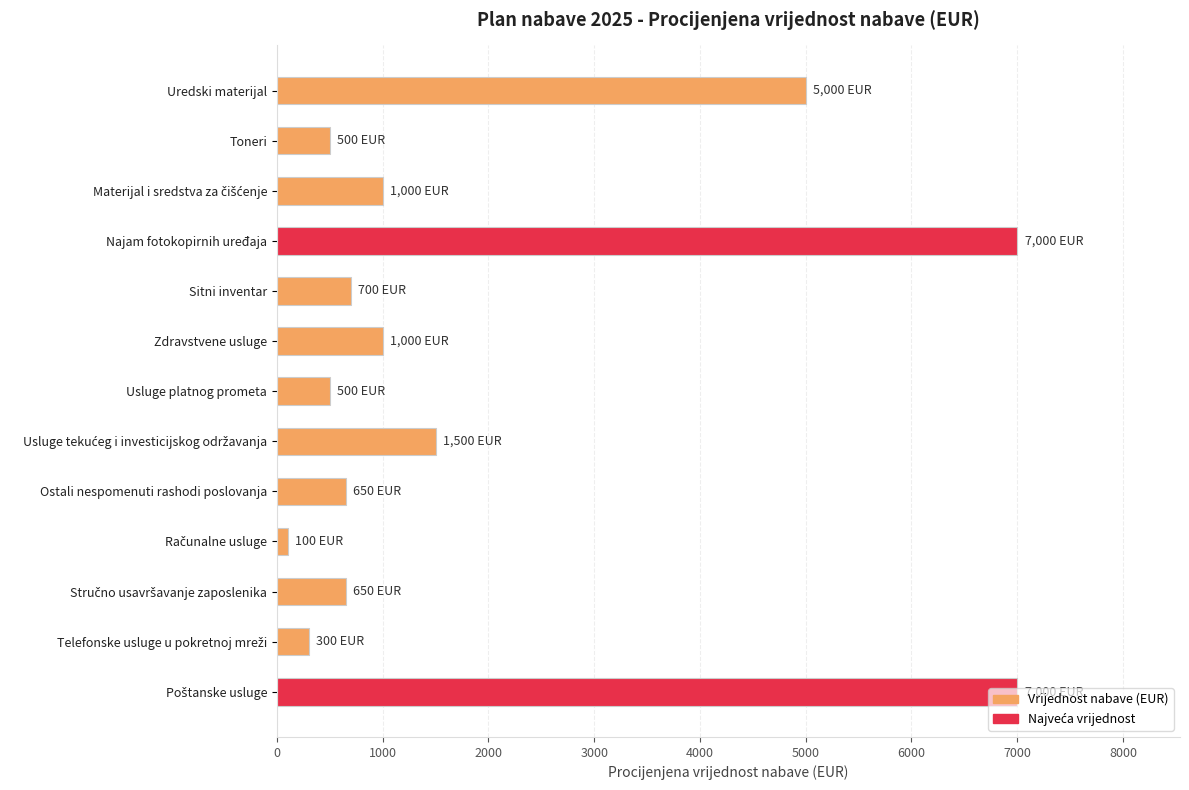

What is the difference between the maximum and minimum values?

6900